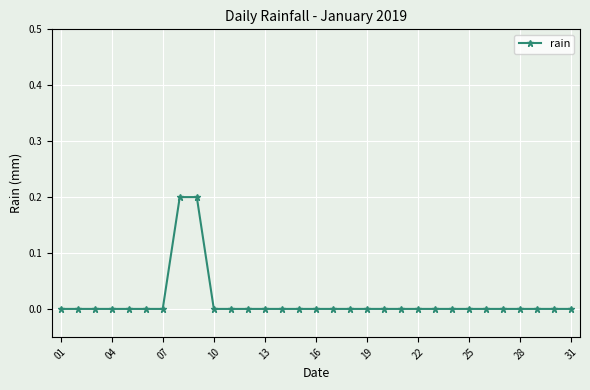

What is the sum of all values?

0.4